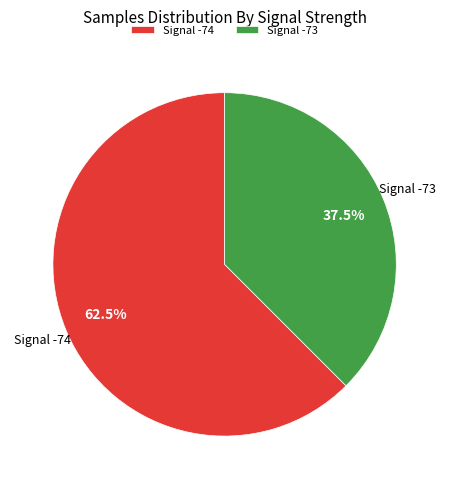

Rank the categories by value from highest to lowest.

Signal -74, Signal -73